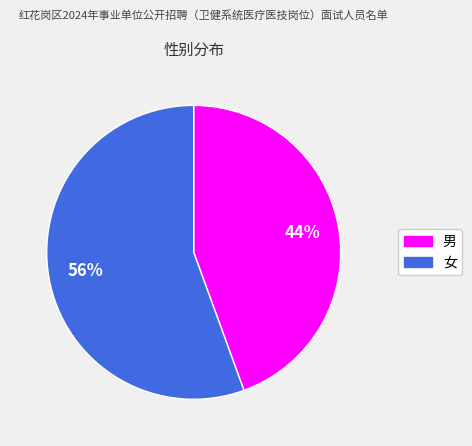

What percentage is the 男 slice, to the nearest percent?

44%